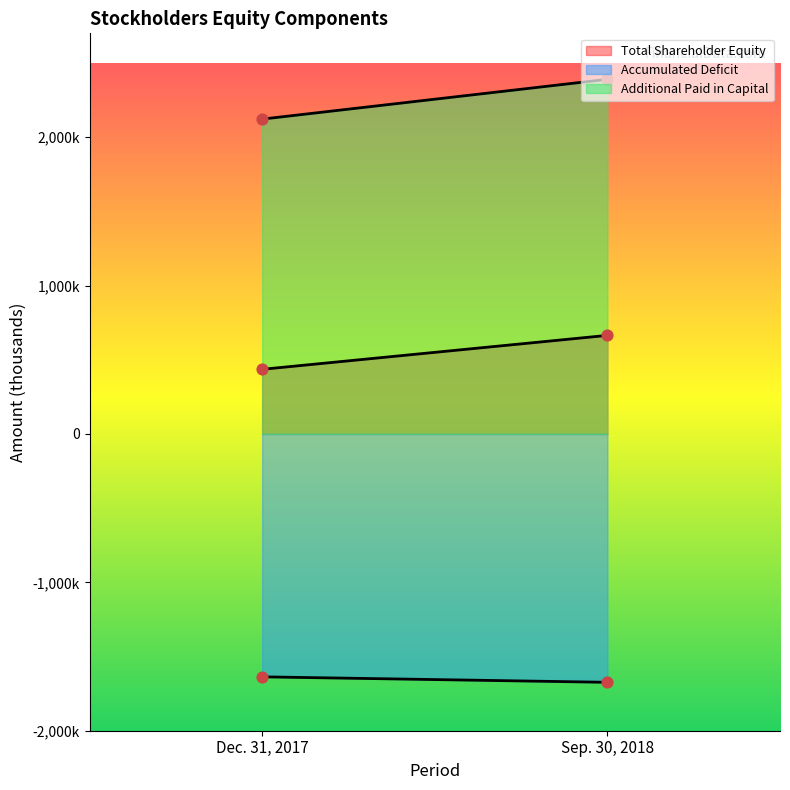

What is the total value across all series at Sep. 30, 2018?

1380770